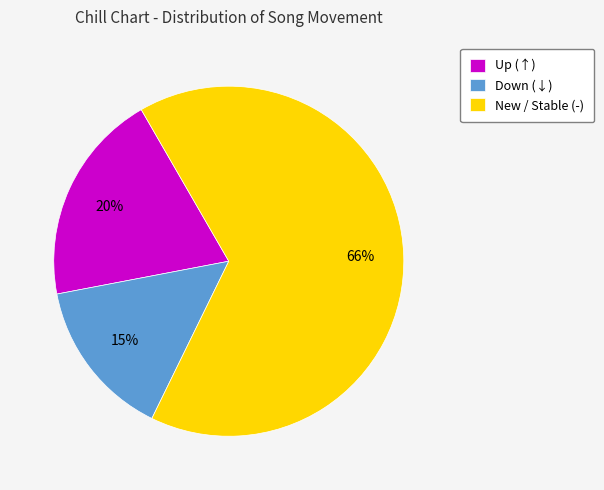

To the nearest percent, what portion does Up (↑) represent?

20%